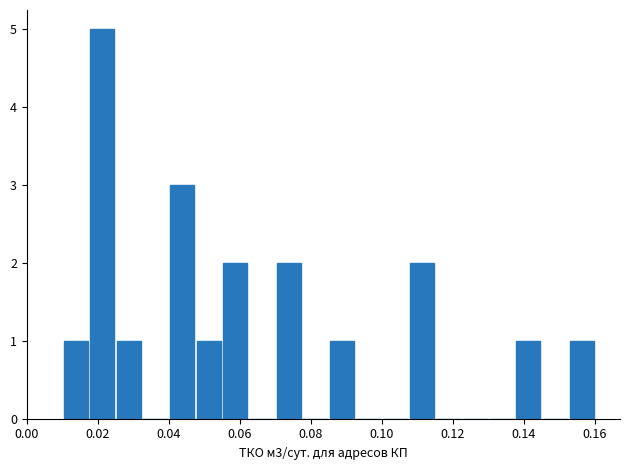

Reading left to right, extract all data points from this chart.

1	5	1	0	3	1	2	0	2	0	1	0	0	2	0	0	0	1	0	1